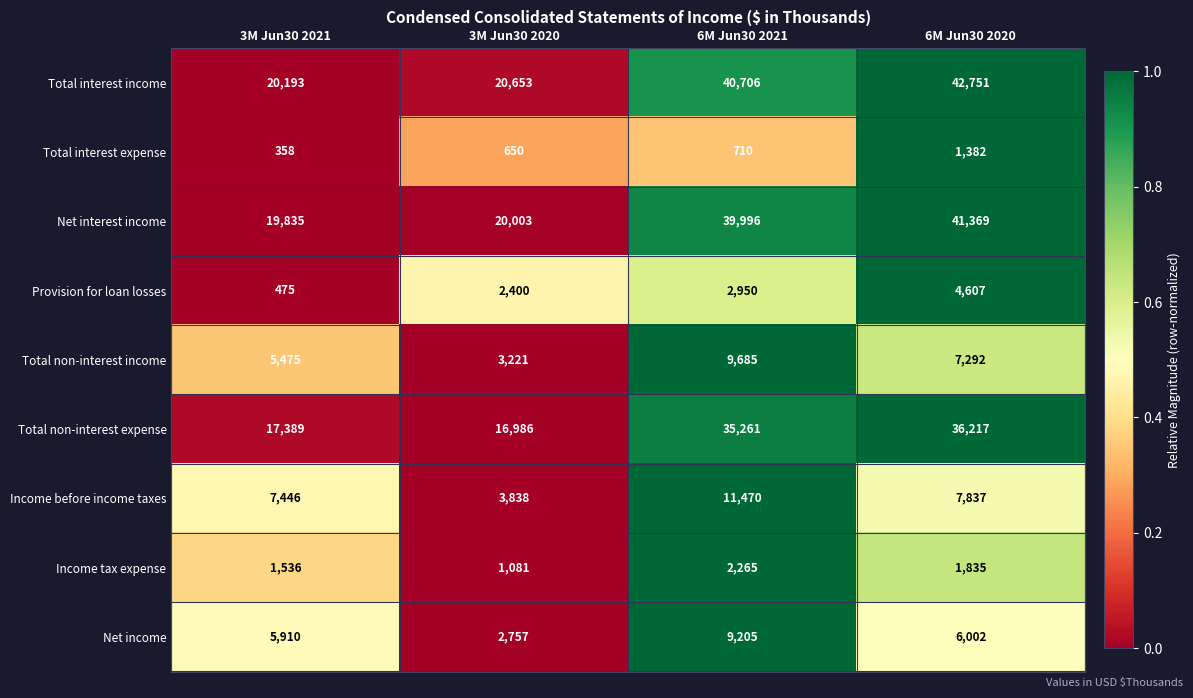

At which label is Income before income taxes closest to 7654?

6M Jun30 2020